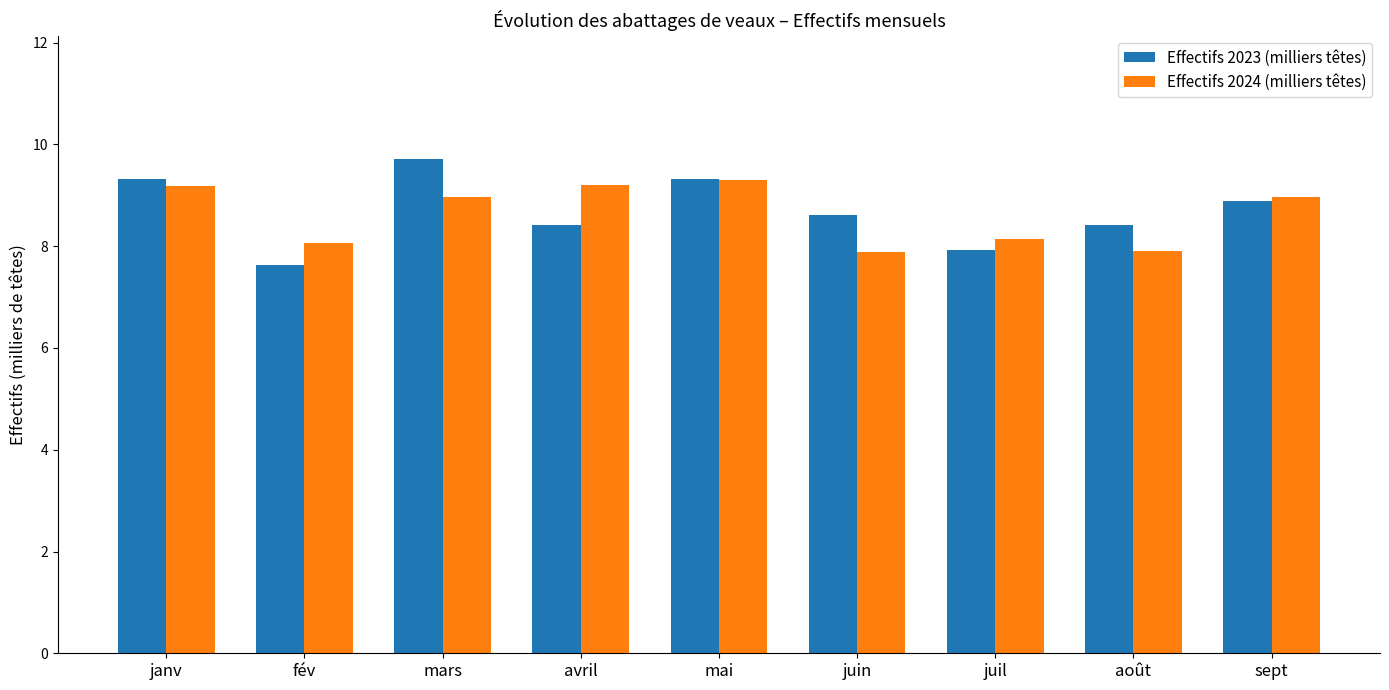

What are all the series names shown in the legend?

Effectifs 2023 (milliers têtes), Effectifs 2024 (milliers têtes)